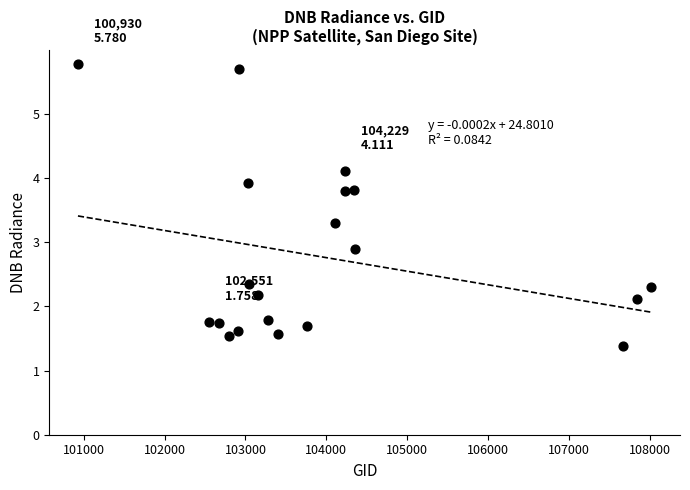

What is the range of Y values (max minus min)?

4.4